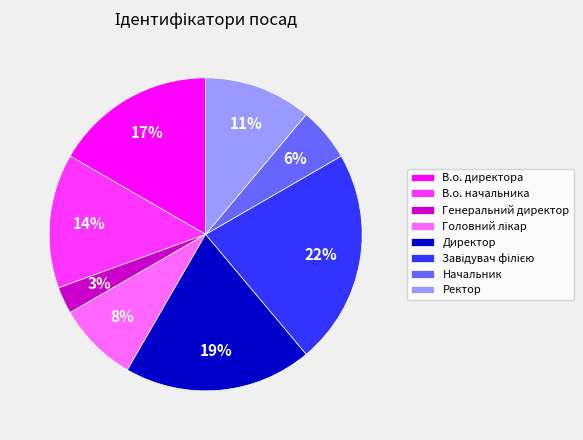

Count the number of slices in the pie.

8